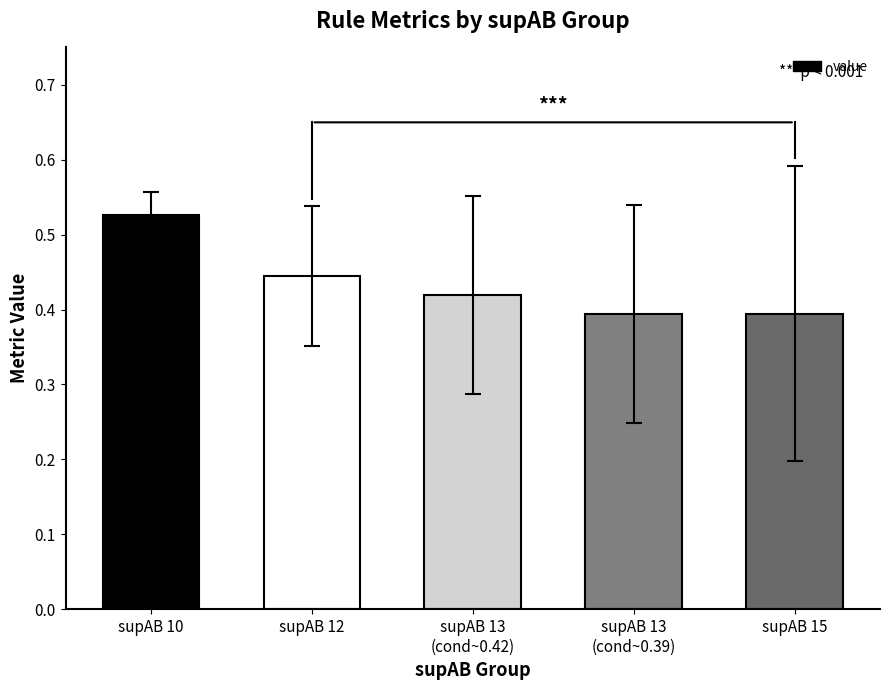

How many values are between 0 and 1?

5